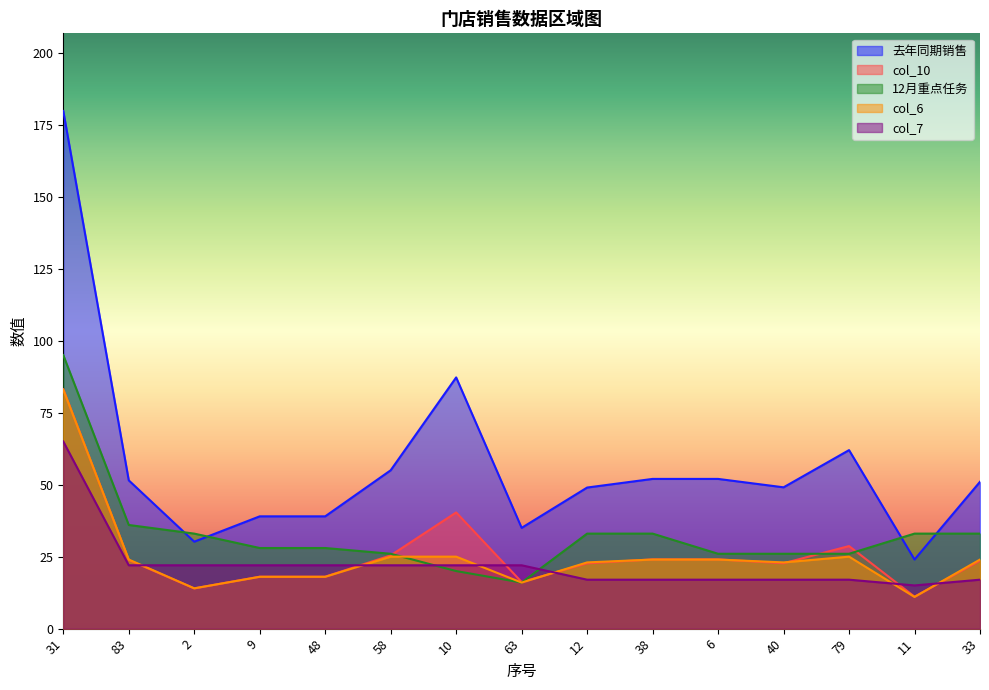

Rank the categories by 12月重点任务 value from lowest to highest.

63, 10, 58, 6, 40, 79, 9, 48, 2, 12, 38, 11, 33, 83, 31